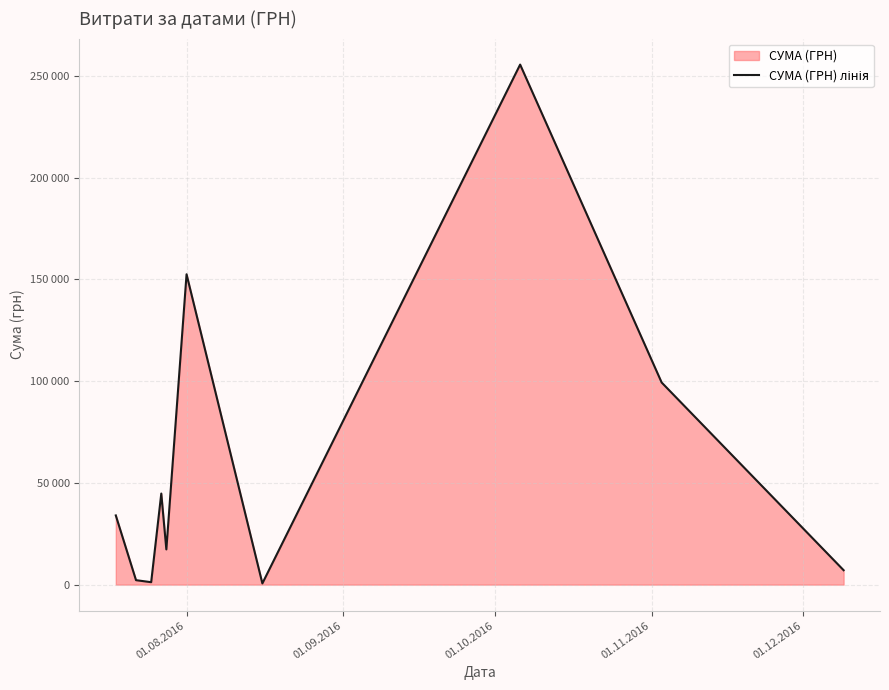

How many interior local valleys (lower than both neighbors) does the data have?

3